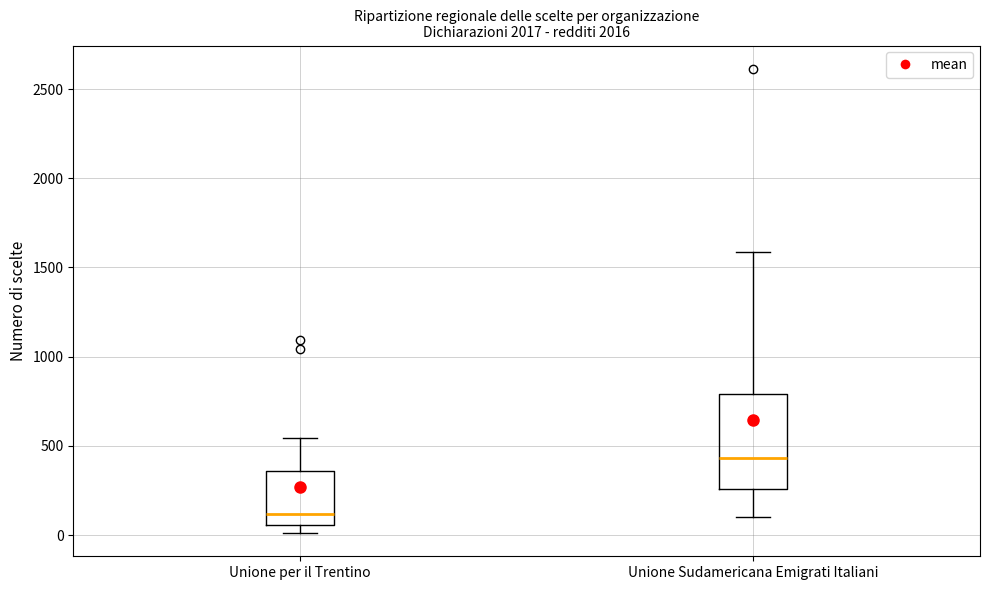

Reading left to right, read every box against the y-axis: the position of its median line, the range the box covers, and the ends of its whiskers. The values are not printed on the chart, so give them approximately, as read against the axis.

Unione per il Trentino: median 100, box 50 to 350, whiskers 0 to 550
Unione Sudamericana Emigrati Italiani: median 450, box 250 to 800, whiskers 100 to 1600